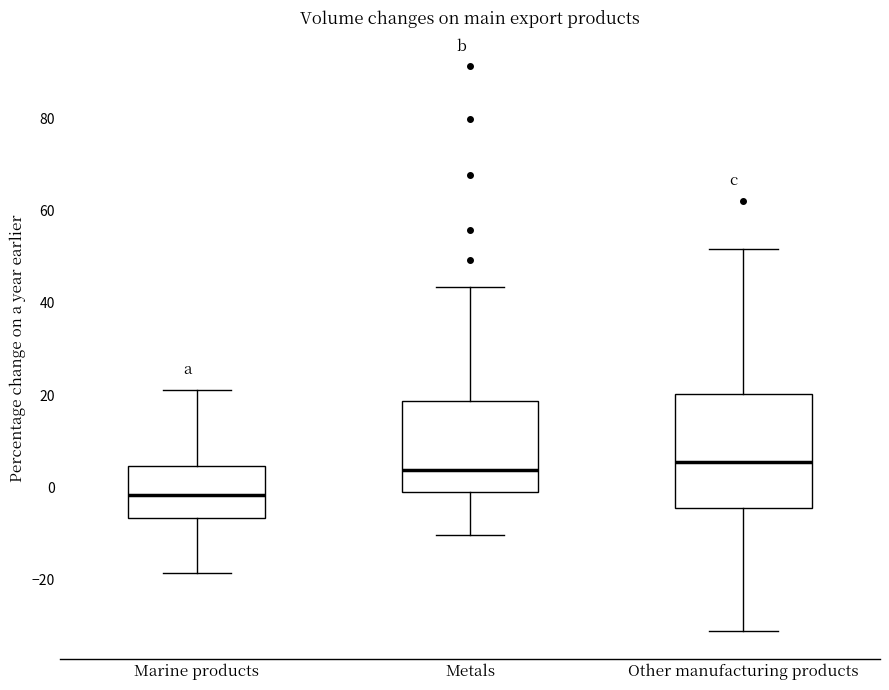

Which box is the tallest, from its lower edge to its upper edge?

Other manufacturing products